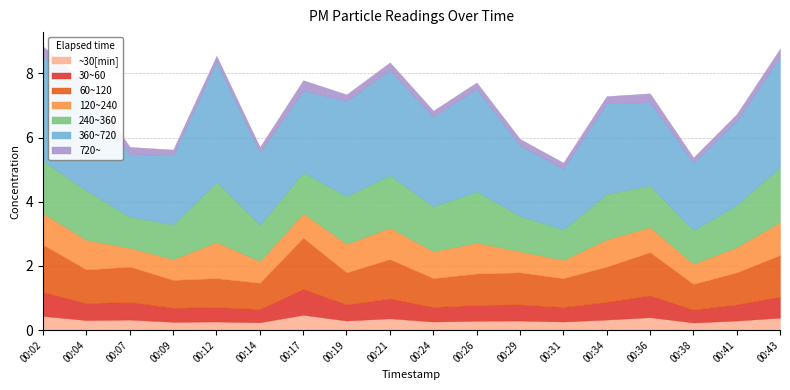

What is the highest value of the ~30[min] series?

0.5